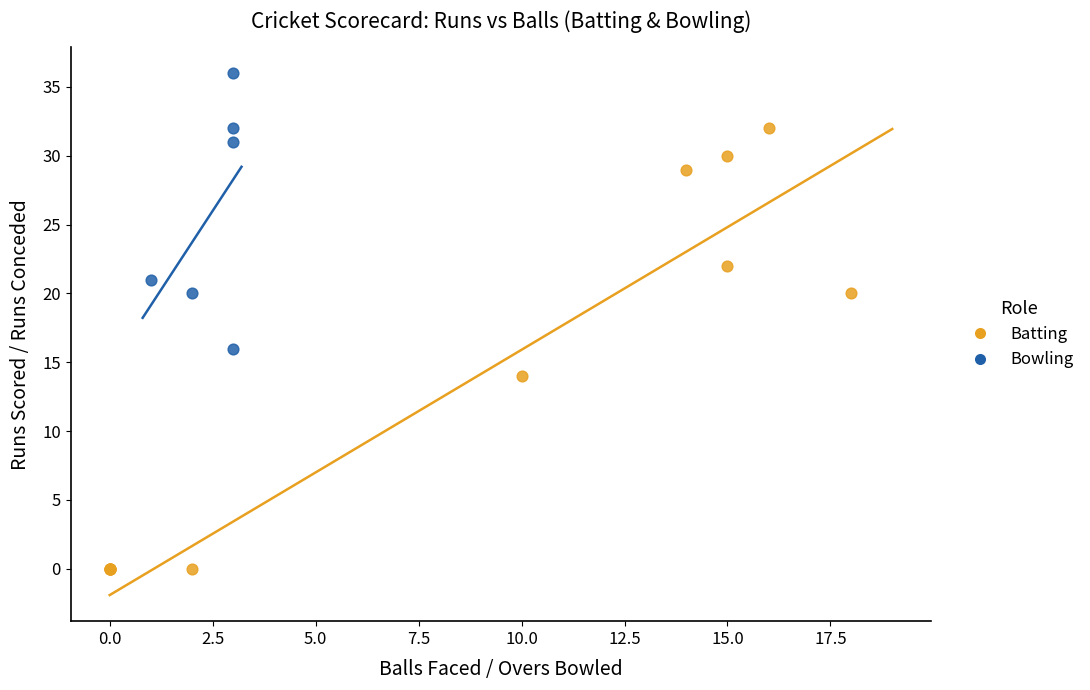

Which series has the widest spread of Y values?

Batting